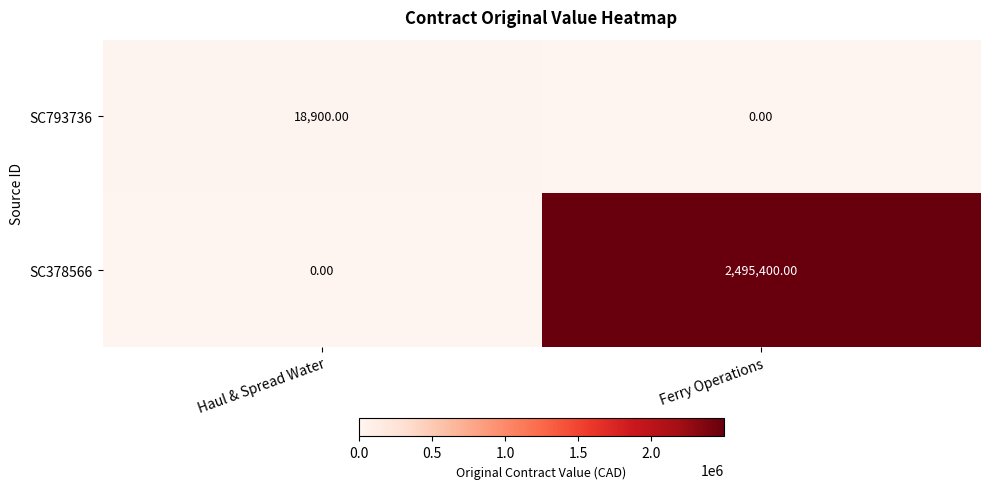

Which series has the largest total across all categories?

SC378566